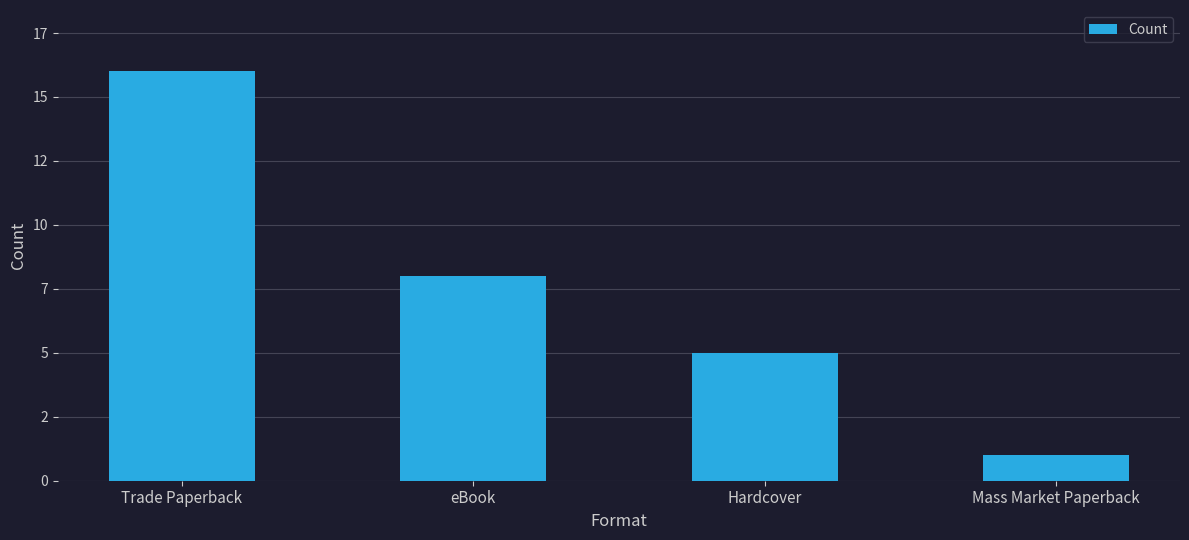

Are the bars horizontal?

No